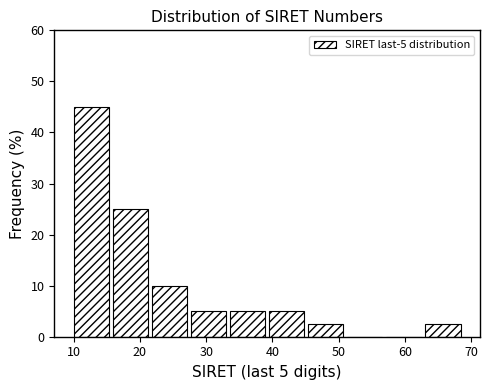

Which range on the x-axis has the tallest bar?

10.0 to 15.9